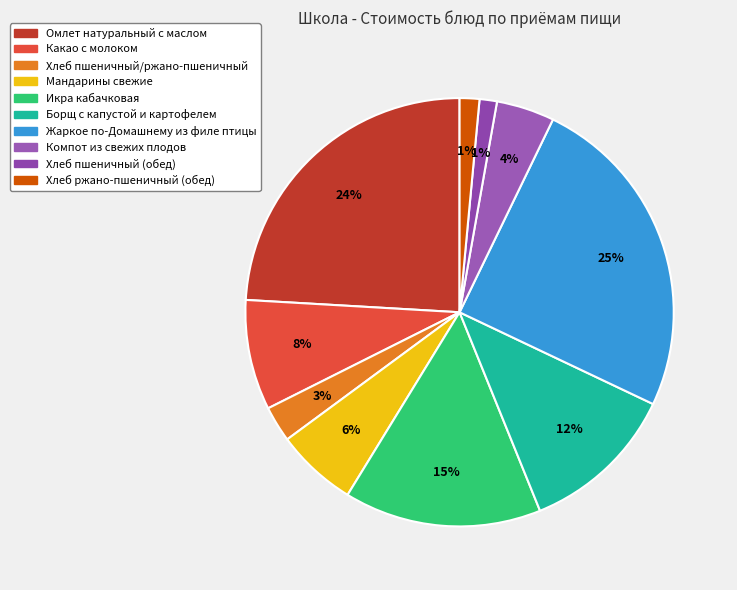

How many slices are in this pie chart?

10